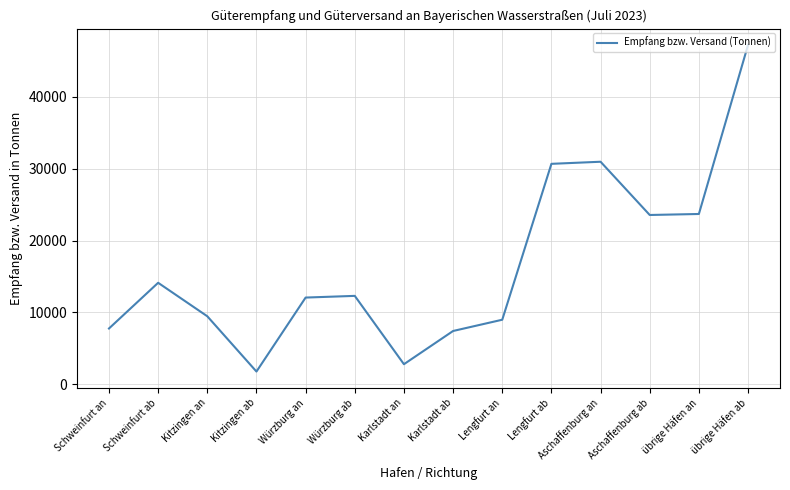

How many categories are shown in the chart?

14